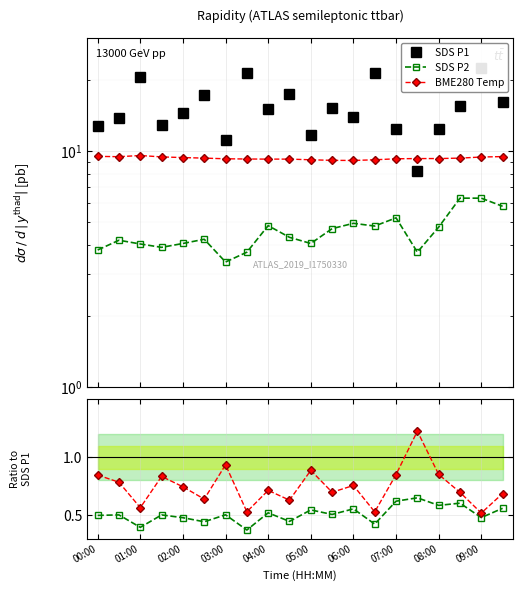

Which series changed the most between 07:00 and 08:00?

SDS P1